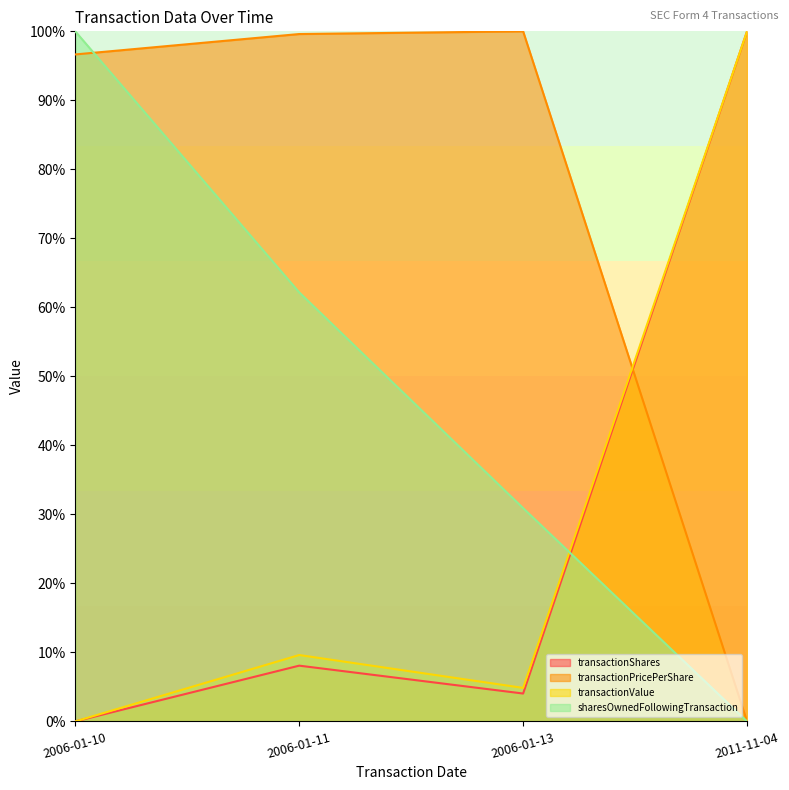

True or false: transactionValue and transactionShares cross at least once.

False